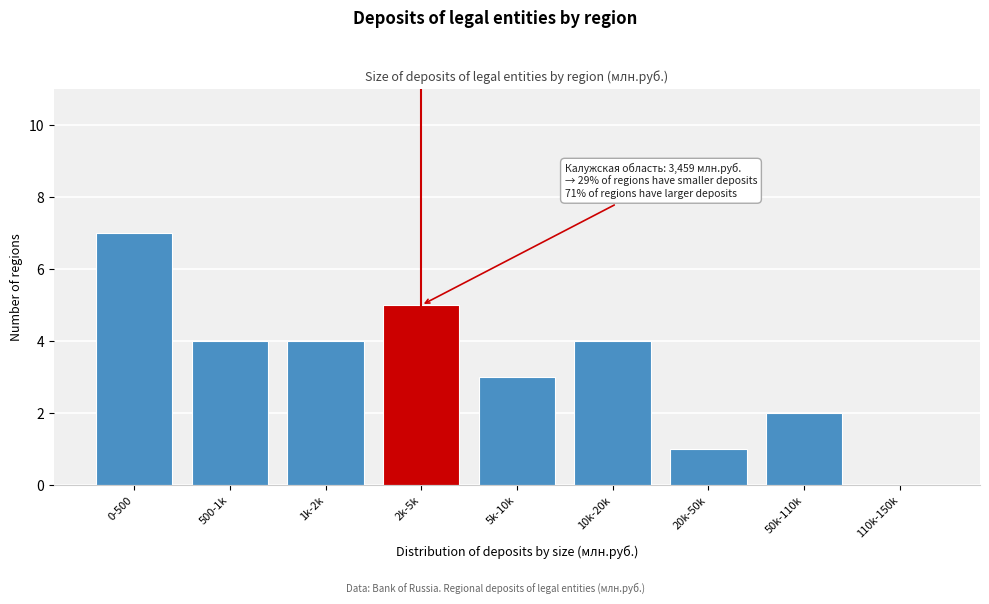

Reading right to left, transcribe all the data shown in this chart.

110k-150k=0	50k-110k=2	20k-50k=1	10k-20k=4	5k-10k=3	2k-5k=5	1k-2k=4	500-1k=4	0-500=7